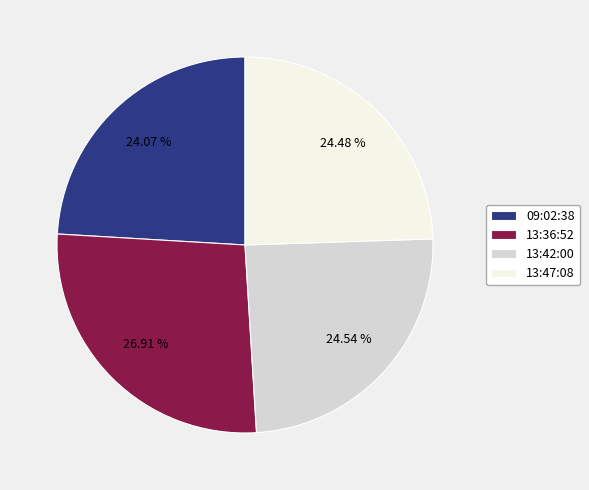

Approximately how many times larger is the value at 13:36:52 compared to 13:42:00?

1.1